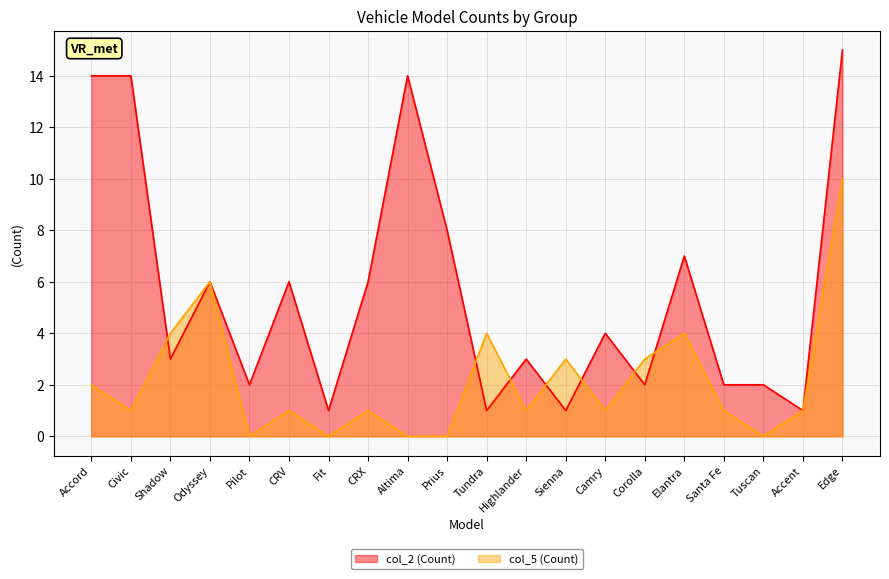

After their last crossing, which series has the higher values: col_5 (Count) or col_2 (Count)?

col_2 (Count)